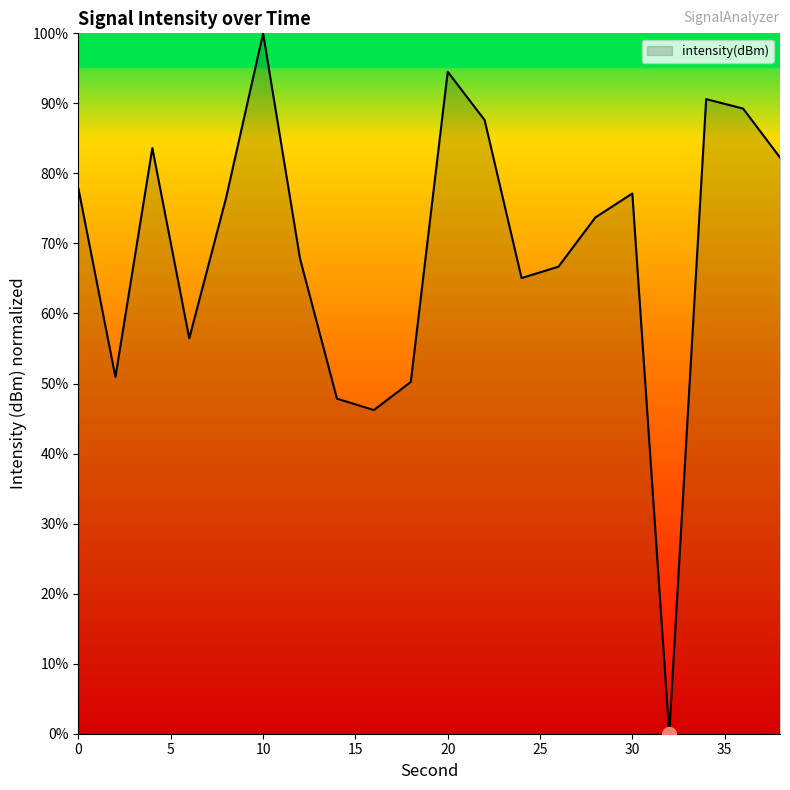

What is the average value?

69.2